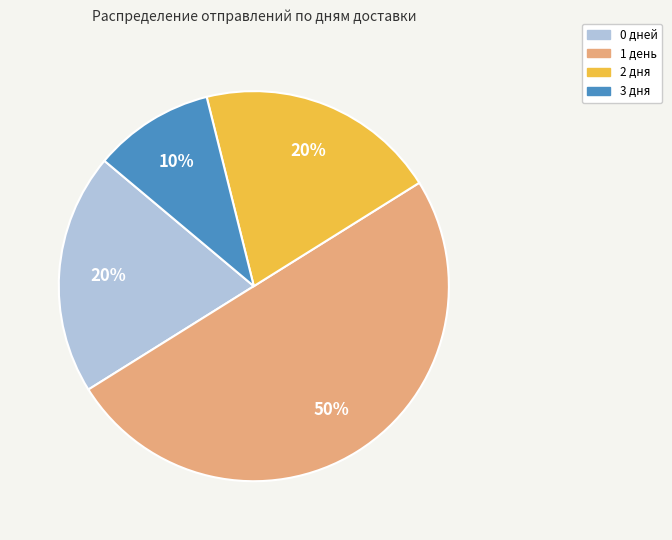

To the nearest percent, what is the average slice percentage?

25%